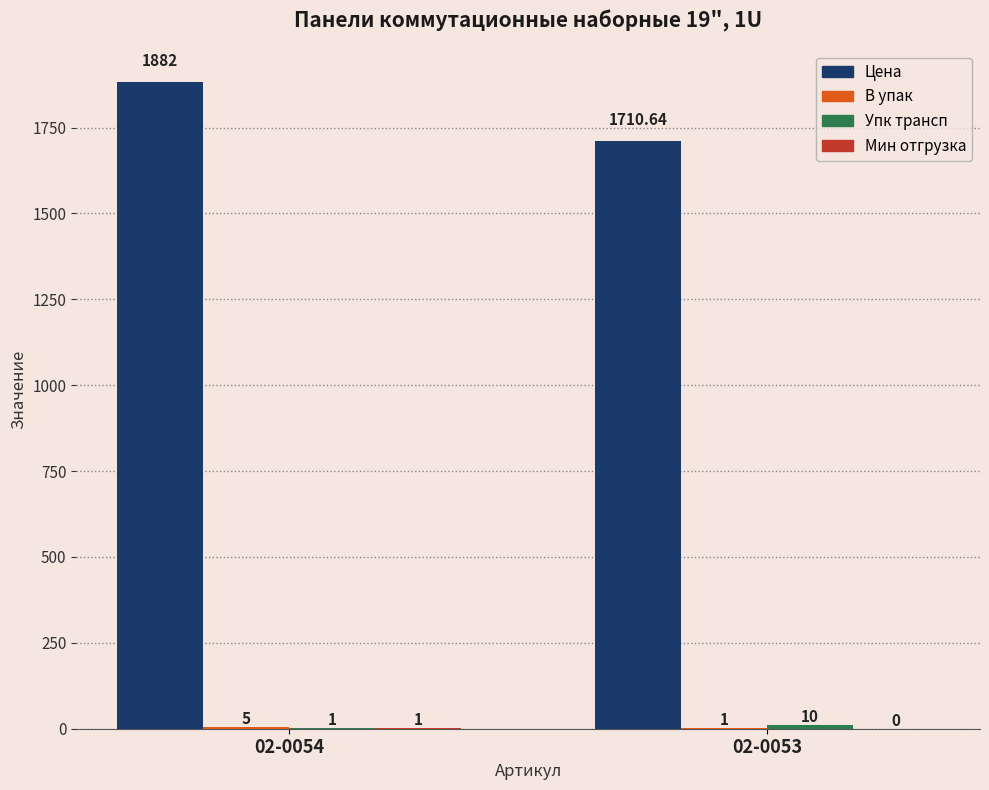

What is the maximum value shown in the chart?

1882.0